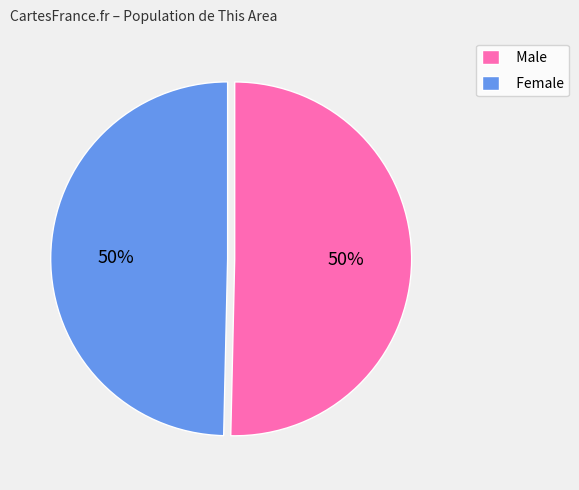

To the nearest percent, what is the combined percentage of Female and Male?

100%